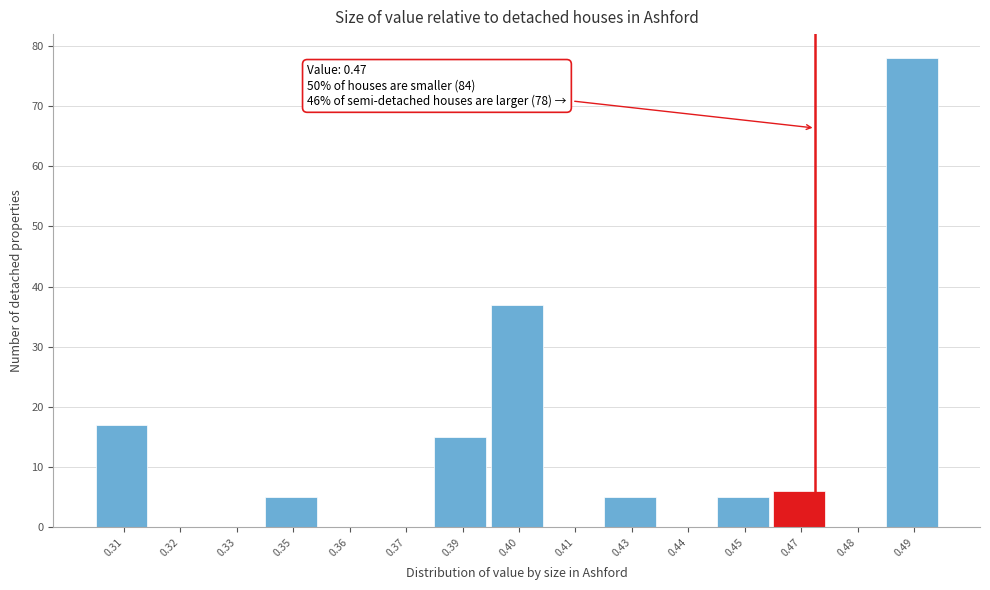

Reading right to left, what are all the values shown in this chart?

0.49=78	0.48=0	0.47=6	0.45=5	0.44=0	0.43=5	0.41=0	0.40=37	0.39=15	0.37=0	0.36=0	0.35=5	0.33=0	0.32=0	0.31=17